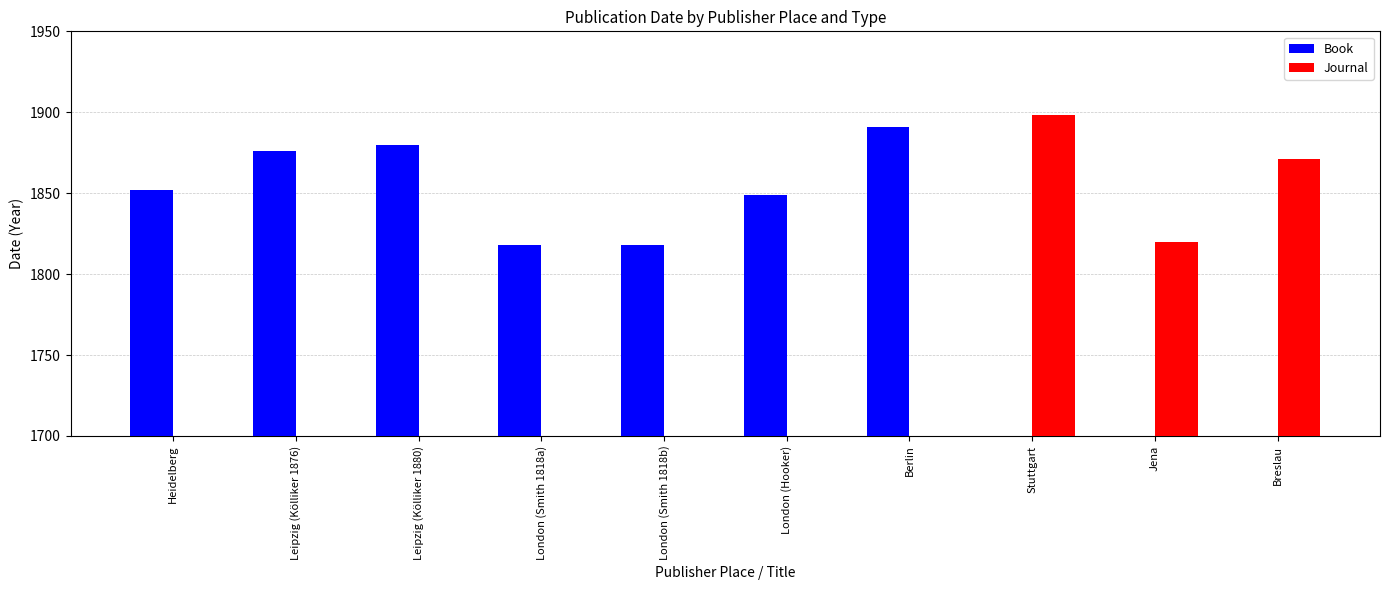

What are all the series names shown in the legend?

Book, Journal